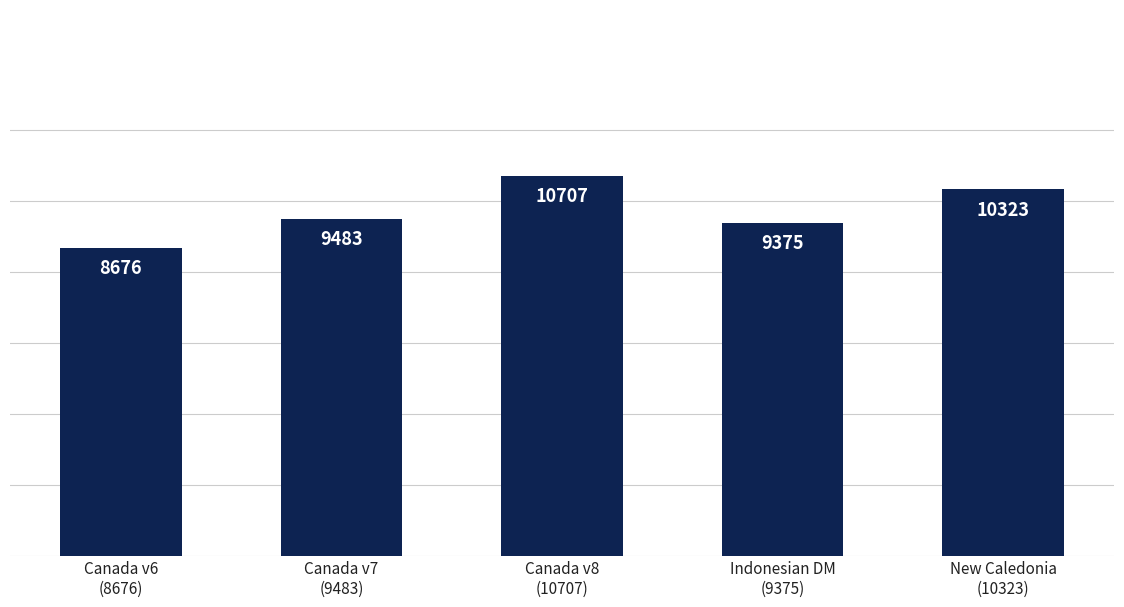

What is the label of the 2nd bar from the left?

Canada v7
(9483)